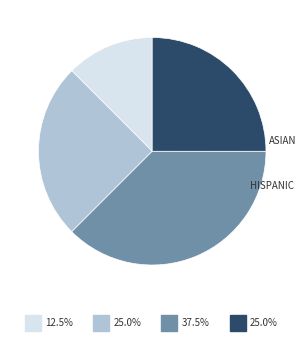

Is there any slice that represents more than half of the pie?

No